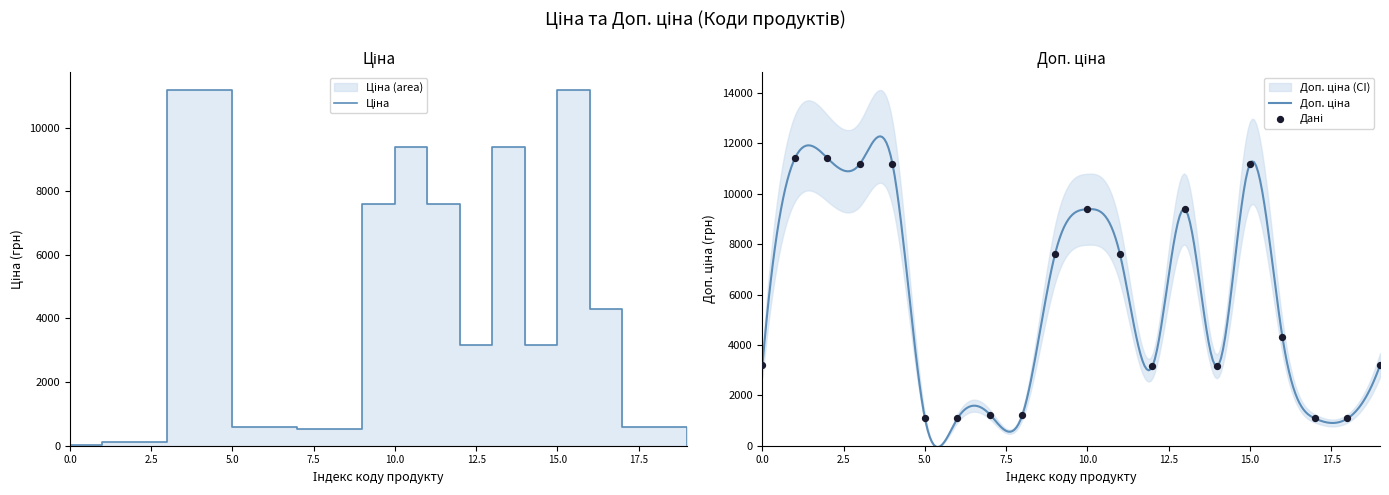

Which series has the largest Y range (max minus min)?

Ціна